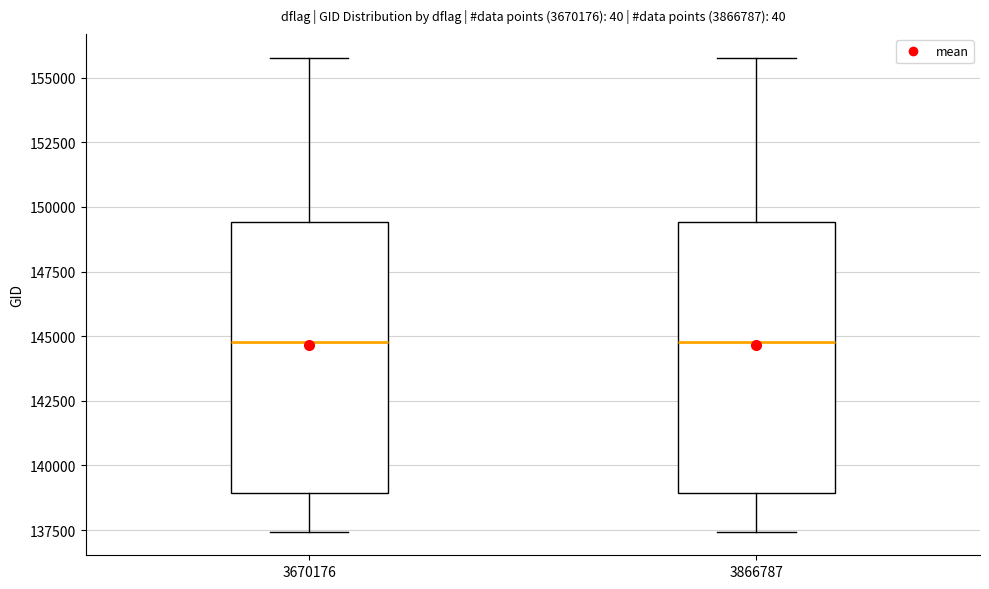

Reading left to right, read every box against the y-axis: the position of its median line, the range the box covers, and the ends of its whiskers. The values are not printed on the chart, so give them approximately, as read against the axis.

3670176: median 145000, box 139000 to 149500, whiskers 137500 to 156000
3866787: median 145000, box 139000 to 149500, whiskers 137500 to 156000